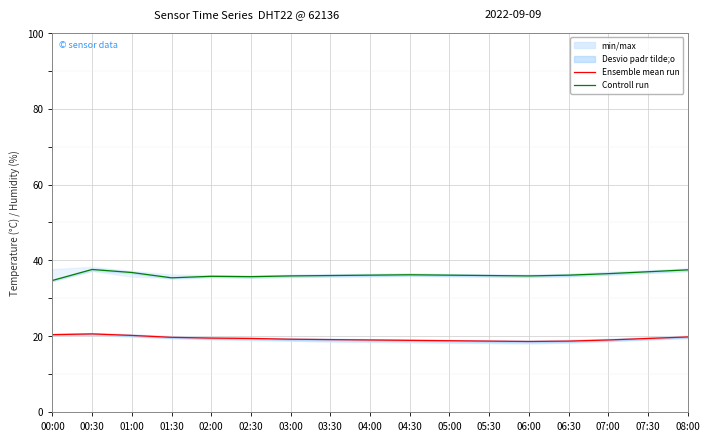

The Controll run series shows 16.8 at 02:30. True or false?

False